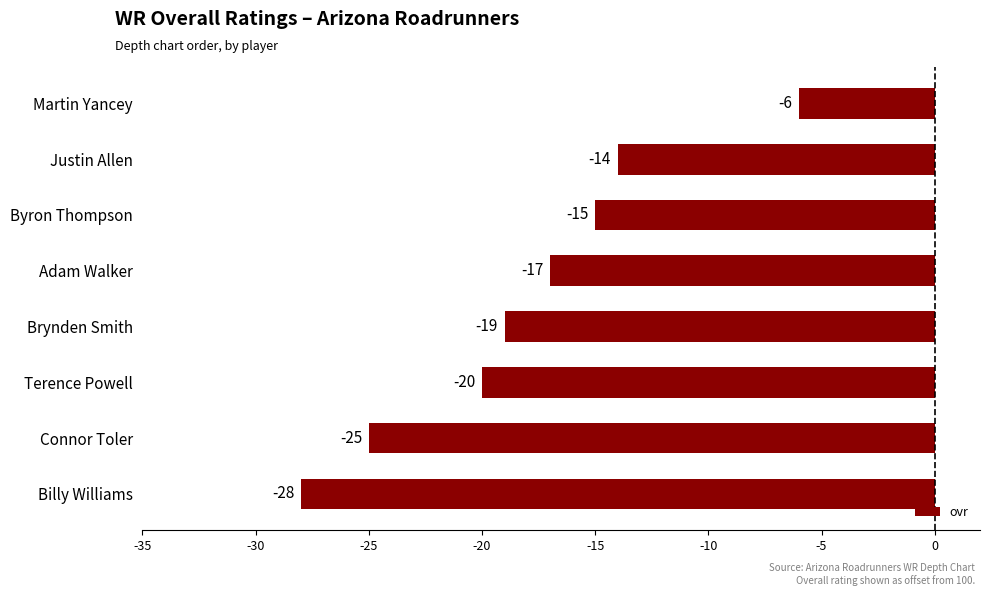

Reading bottom to top, list all the values displayed in this chart.

Billy Williams=-28	Connor Toler=-25	Terence Powell=-20	Brynden Smith=-19	Adam Walker=-17	Byron Thompson=-15	Justin Allen=-14	Martin Yancey=-6